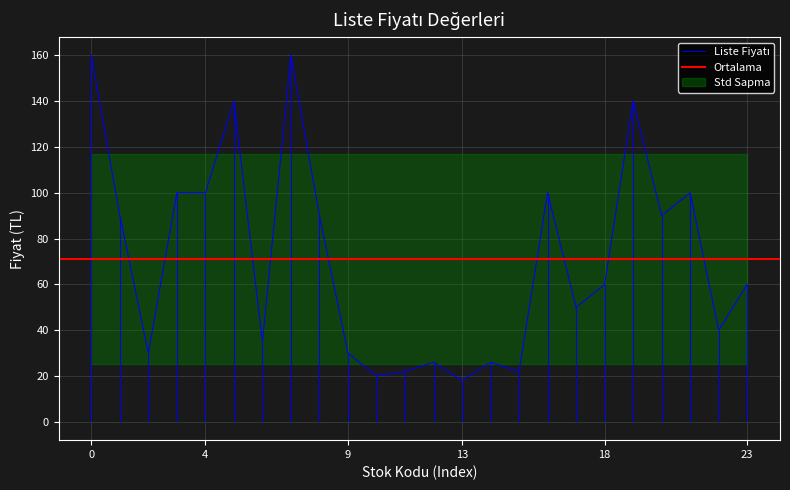

List the labels in order of value, largest first.

9786058224933, 9786058224957, 9786058278288, 9786058224940, 9786058278219, 9786058224971, 9786056902932, 9786058224902, 9786058278295, 9786058224964, 9786058224919, 9786056902918, 9786058278233, 9786056902925, 9786058278271, 9786058224995, 9786058278202, 9786058278226, 9786058278264, 9786058224926, 9786058278257, 9786056902949, 9786056902901, 9786058278240